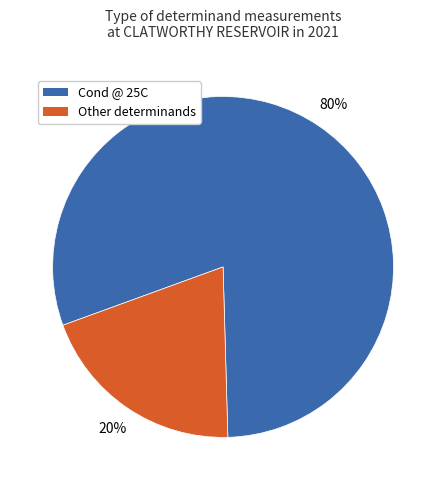

Which slice is the largest?

Cond @ 25C